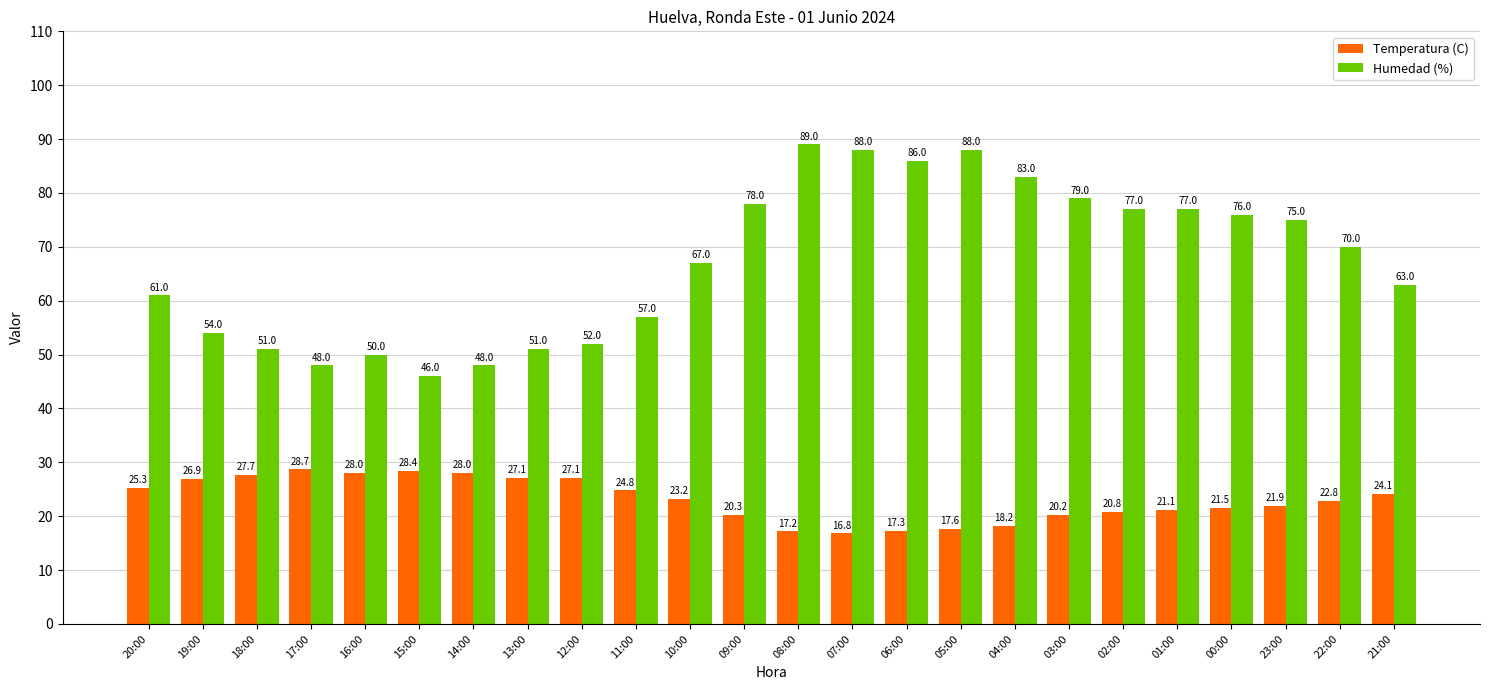

Does the chart contain stacked bars?

No